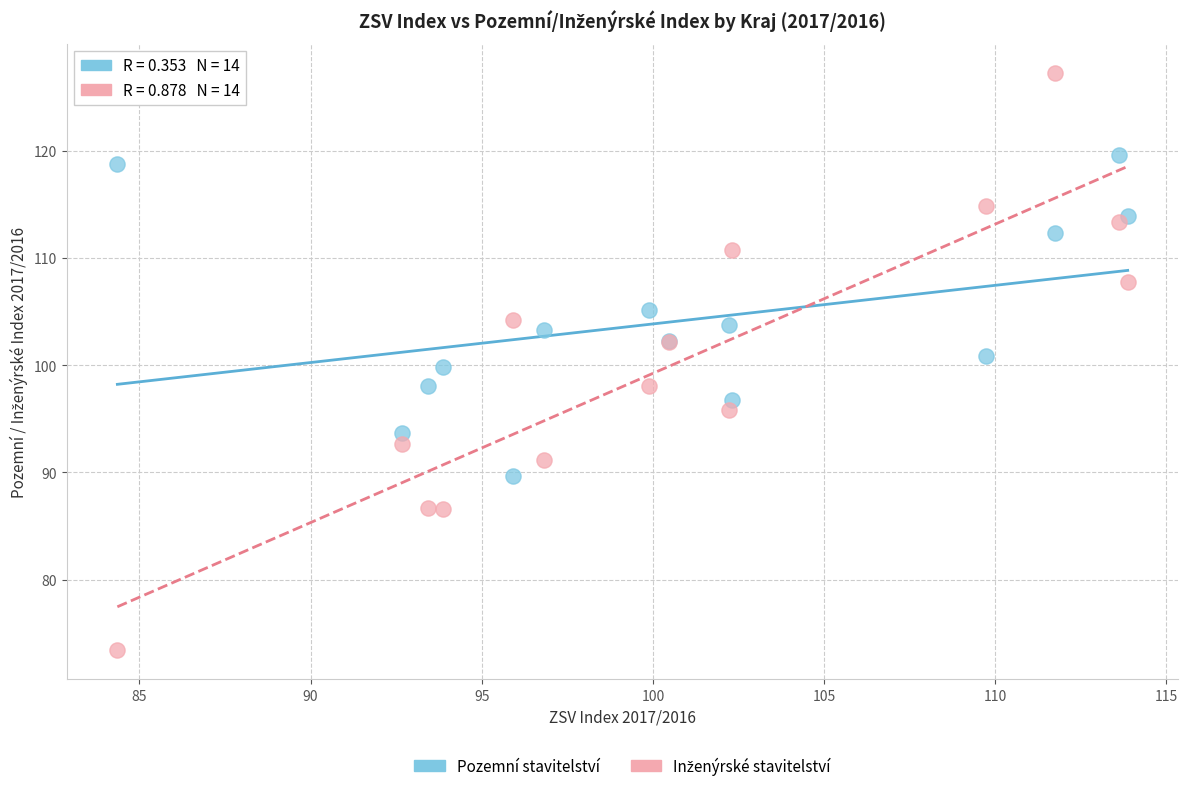

What is the X range (max minus min) for the scatter plot?

29.5